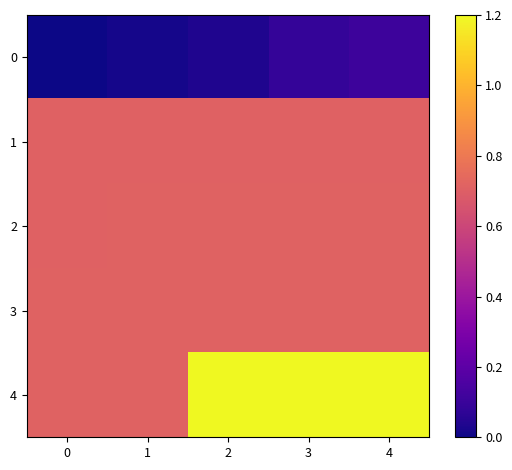

What is the total value across all series at 4?

3.4